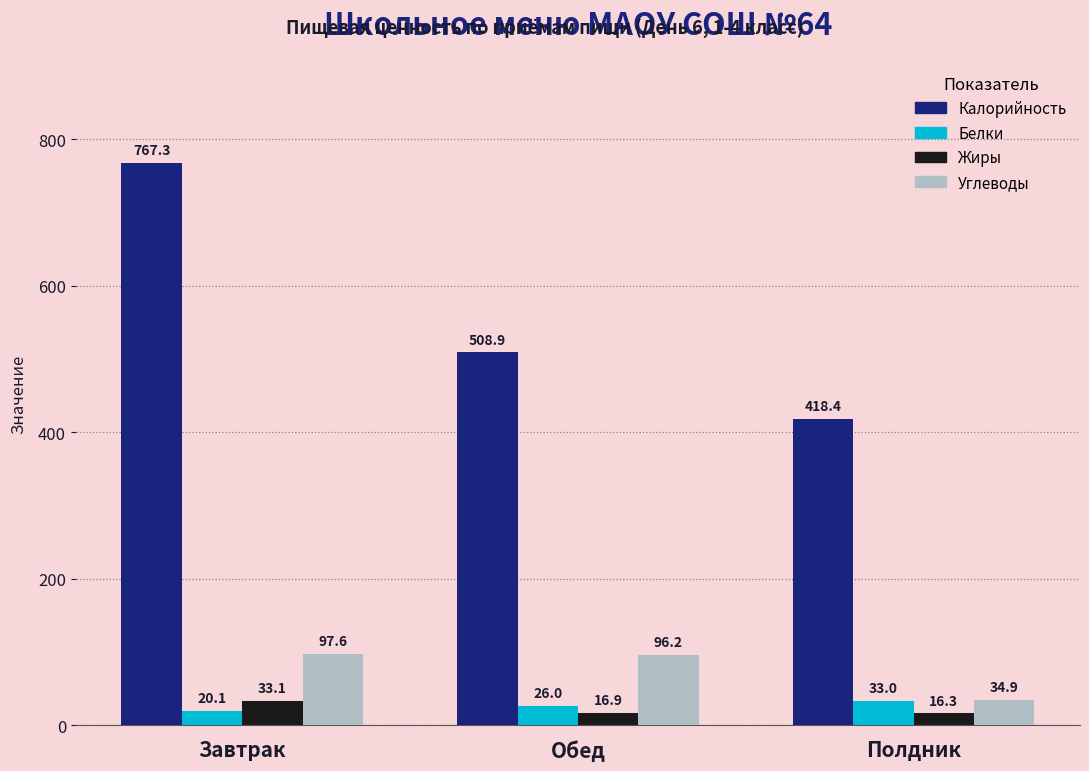

What are all the series names shown in the legend?

Калорийность, Белки, Жиры, Углеводы